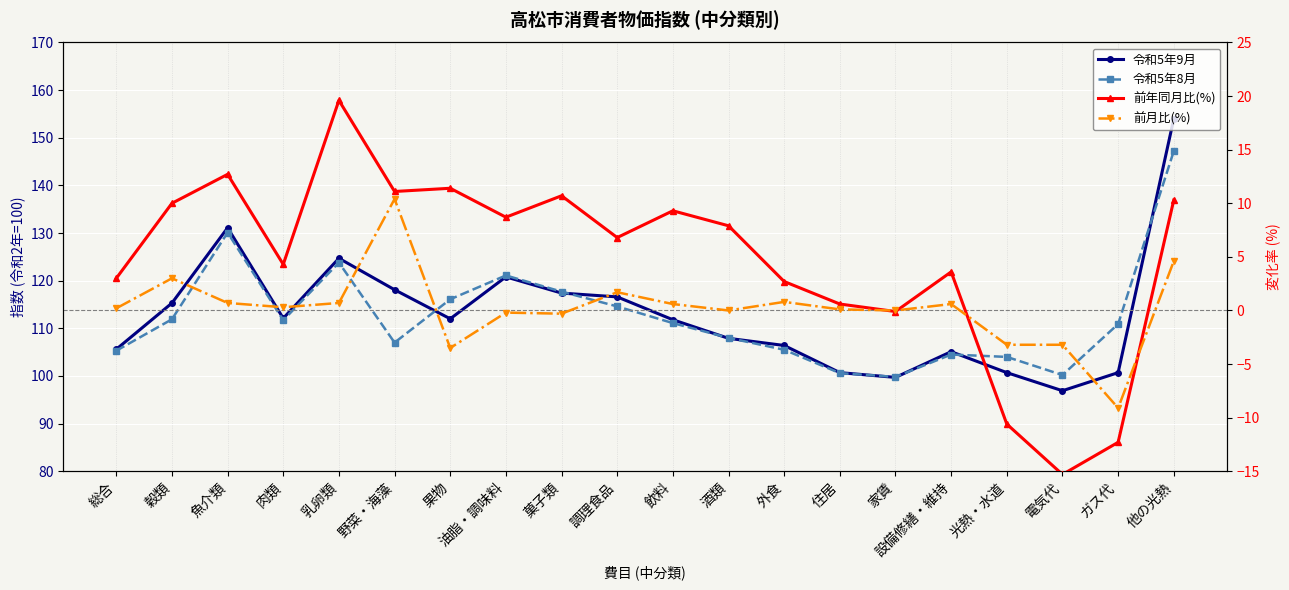

Count the number of categories in the chart.

20